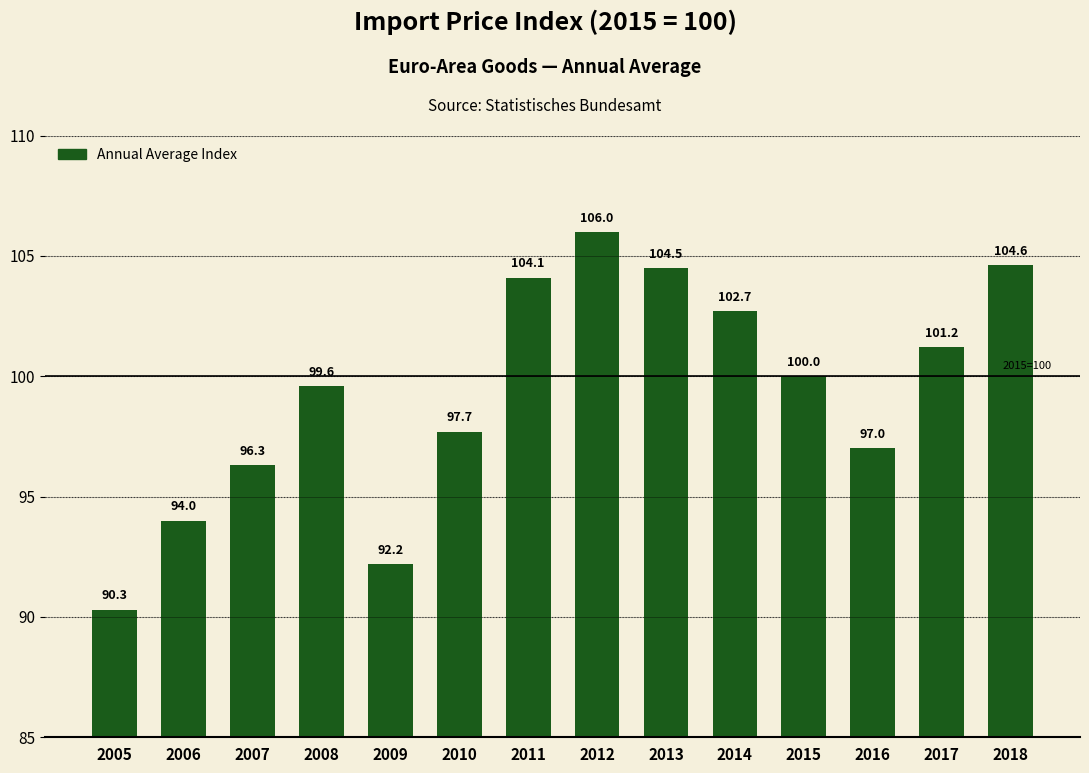

Between 2006 and 2011, which is larger?

2011